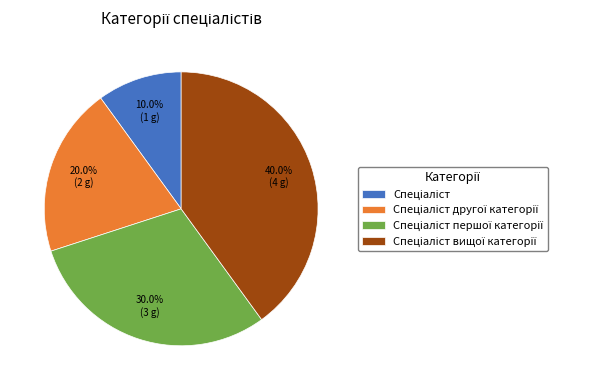

Is there any slice that represents more than half of the pie?

No